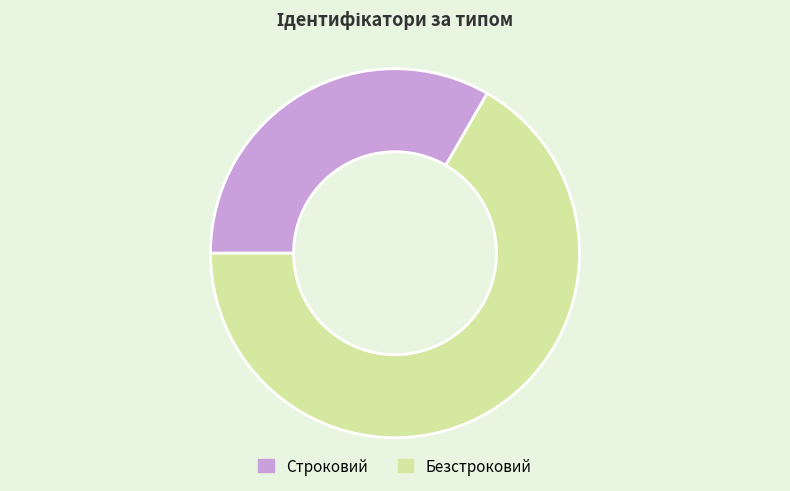

What is the ratio of the value at Строковий to the value at Безстроковий?

0.5